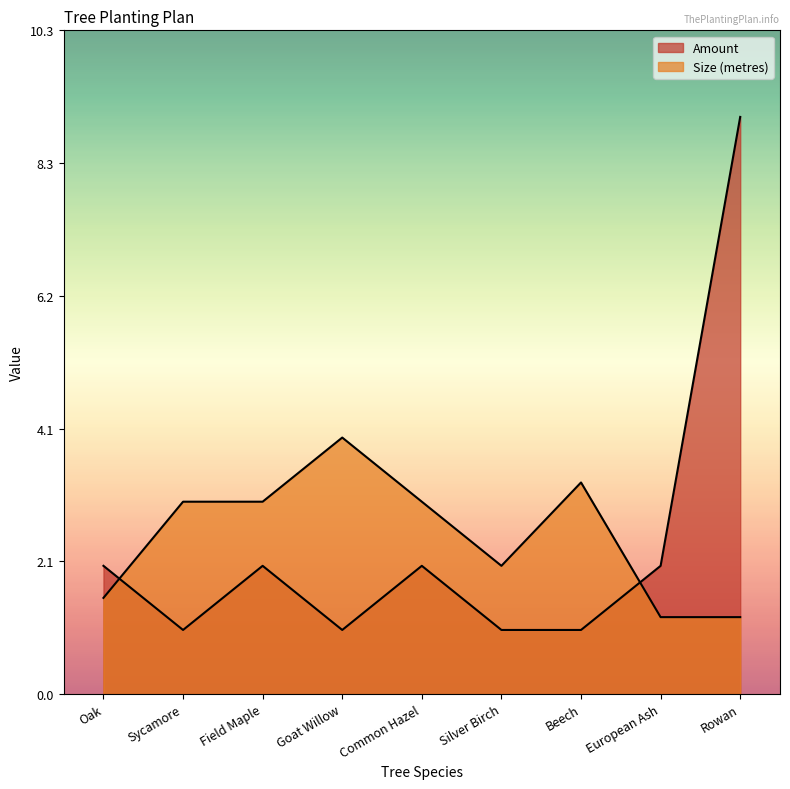

At Common Hazel, list the series in order from smallest to largest.

Amount, Size (metres)